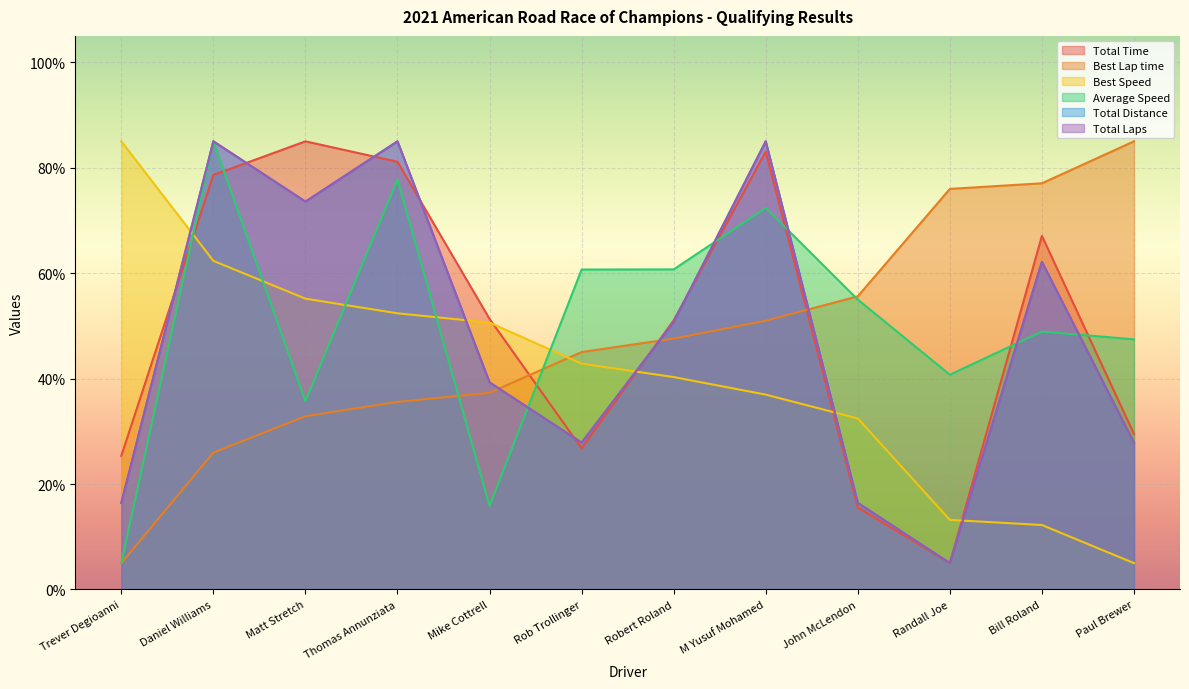

Reading left to right, what are all the values shown in this chart?

Total Time: 25.3	78.6	85.0	81.1	51.3	26.8	51.1	83.1	15.5	5.0	67.1	29.5
Best Lap time: 5.0	26.0	32.9	35.6	37.3	45.0	47.6	51.0	55.6	76.0	77.0	85.0
Best Speed: 85.0	62.3	55.2	52.4	50.6	42.8	40.3	37.0	32.4	13.2	12.2	5.0
Average Speed: 5.0	85.0	35.7	77.8	15.9	60.7	60.7	72.4	55.0	40.7	48.9	47.4
Total Distance: 16.4	85.0	73.6	85.0	39.3	27.9	50.7	85.0	16.4	5.0	62.1	27.9
Total Laps: 16.4	85.0	73.6	85.0	39.3	27.9	50.7	85.0	16.4	5.0	62.1	27.9